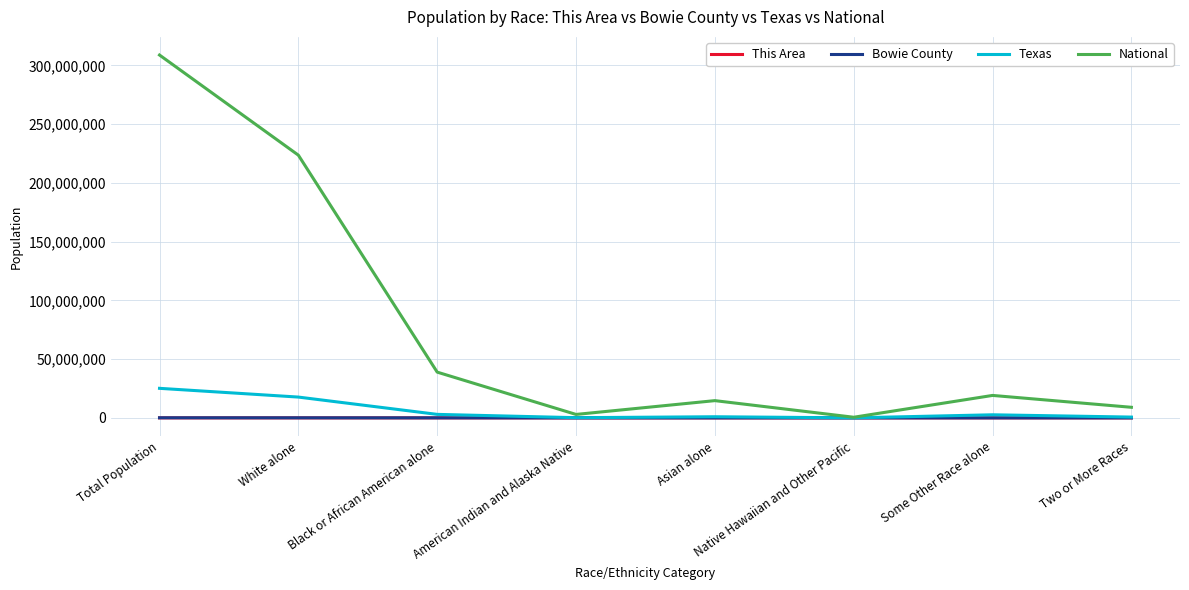

Which series has the widest spread of values?

National